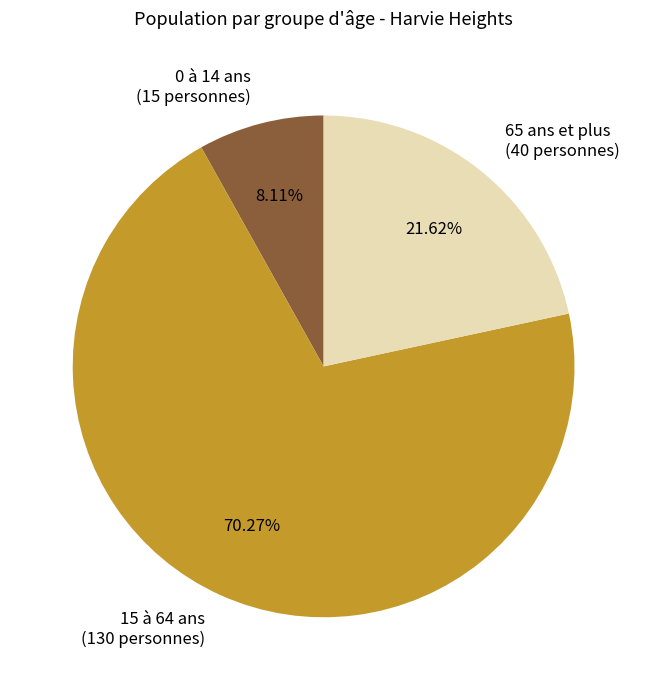

Does any single category account for the majority?

Yes